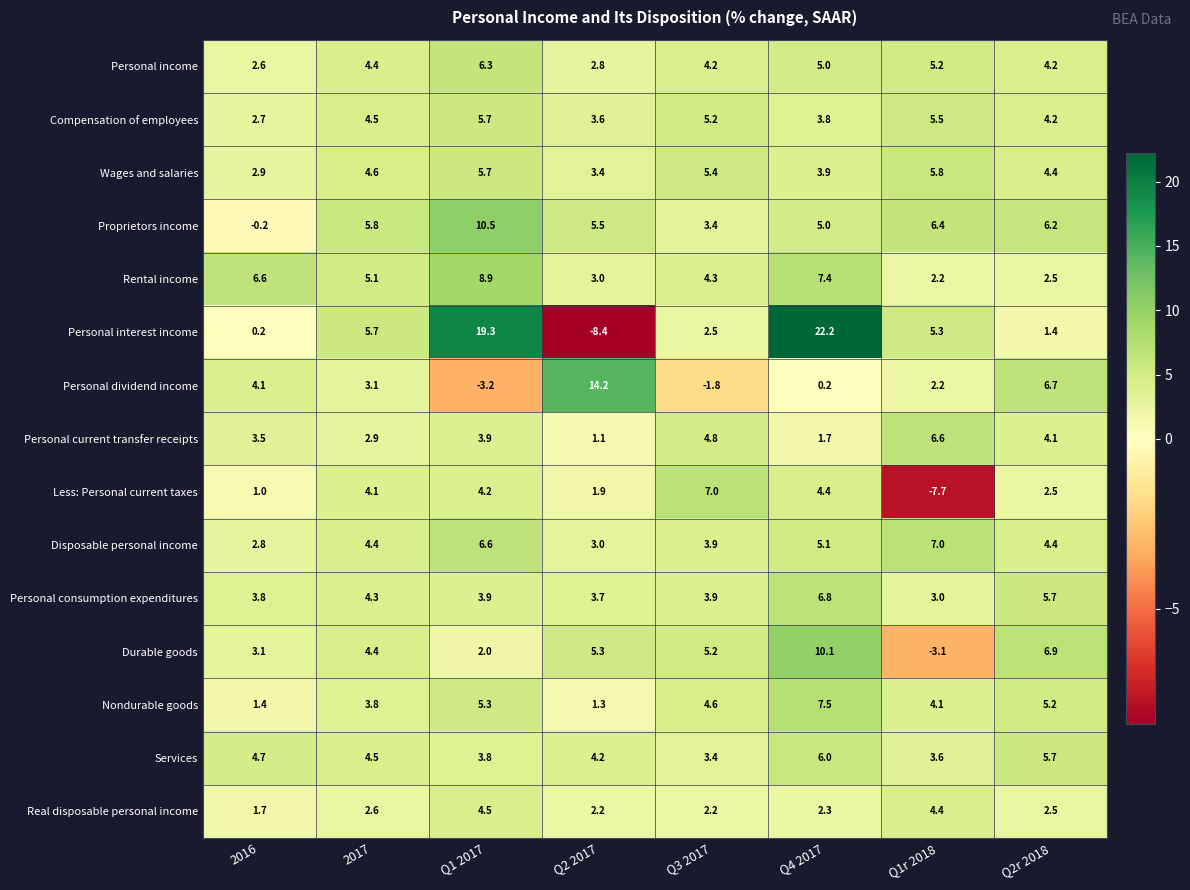

Is it true that Personal interest income equals 5.5 at Q4 2017?

False